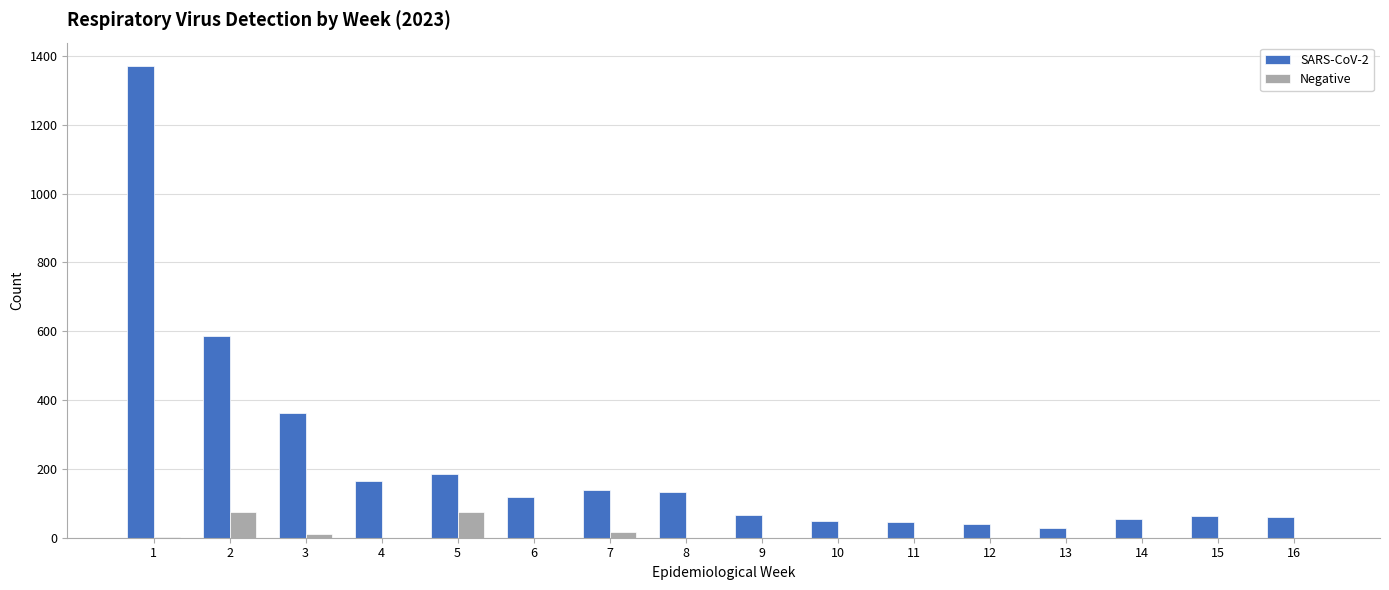

Which series has the largest total across all categories?

SARS-CoV-2